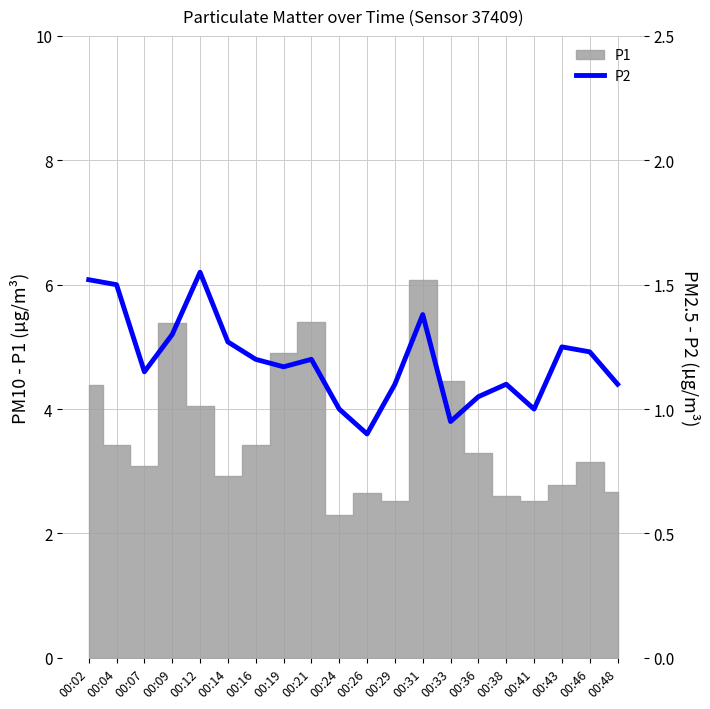

True or false: the data has more than 0 interior local peaks.

True